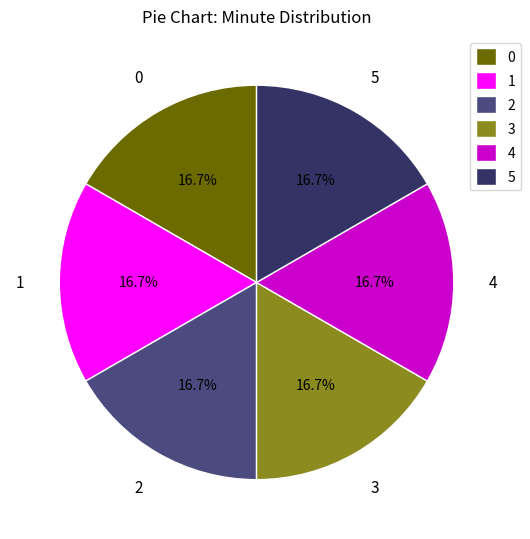

What is the ratio of the value at 3 to the value at 2?

1.0